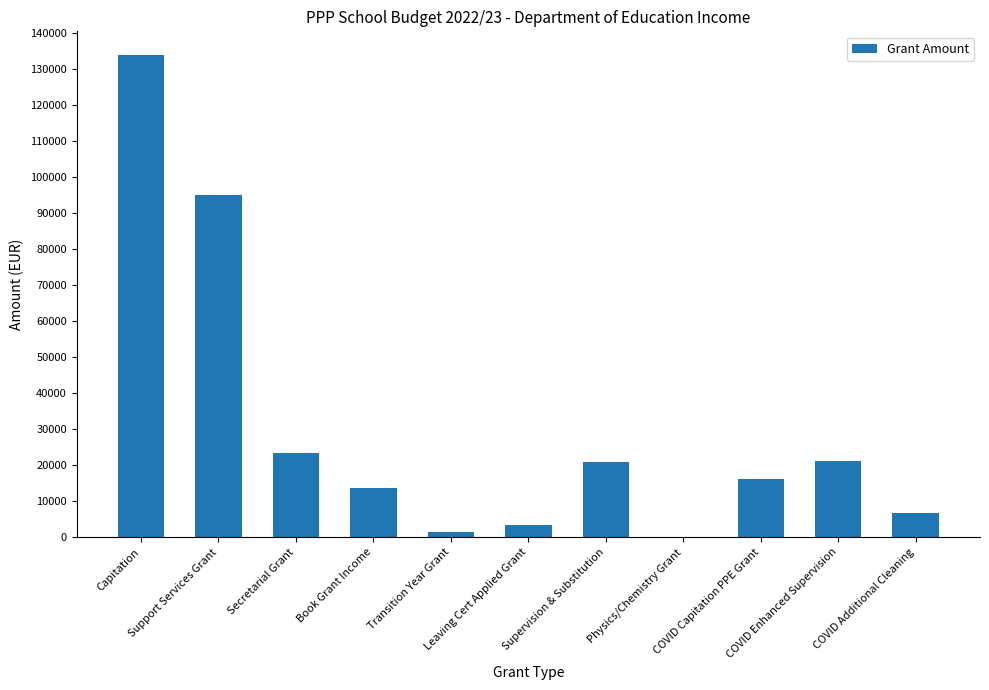

True or false: the data shows 26.0 at Physics/Chemistry Grant.

True